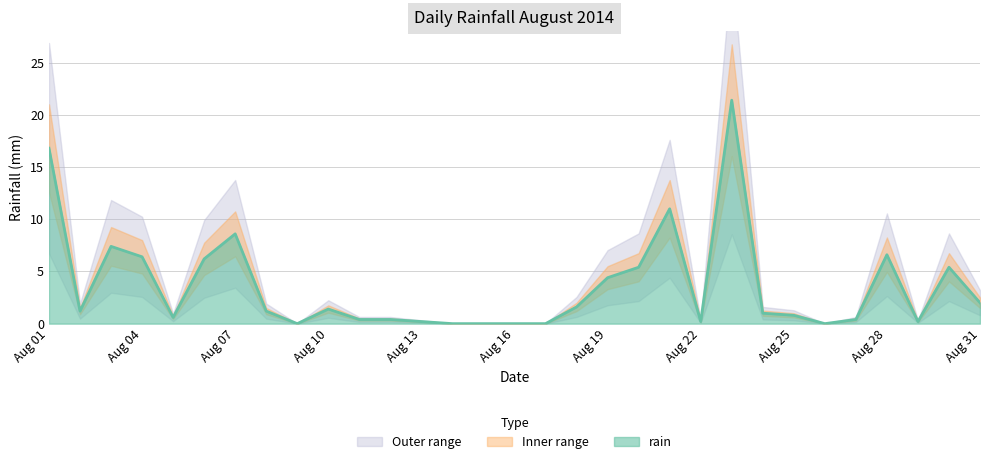

True or false: the data has more than 2 interior local peaks.

True